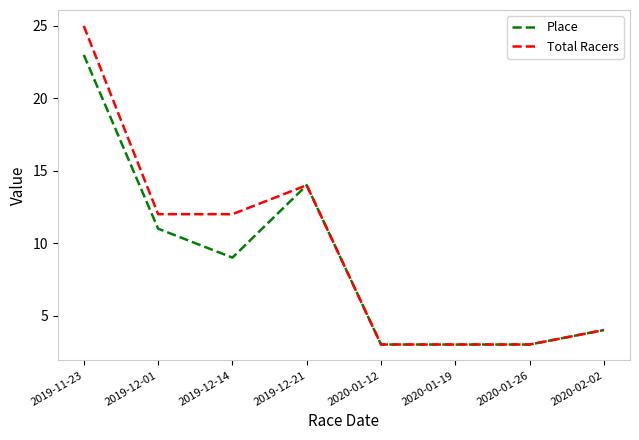

Rank the series by their maximum value, from lowest to highest.

Place, Total Racers